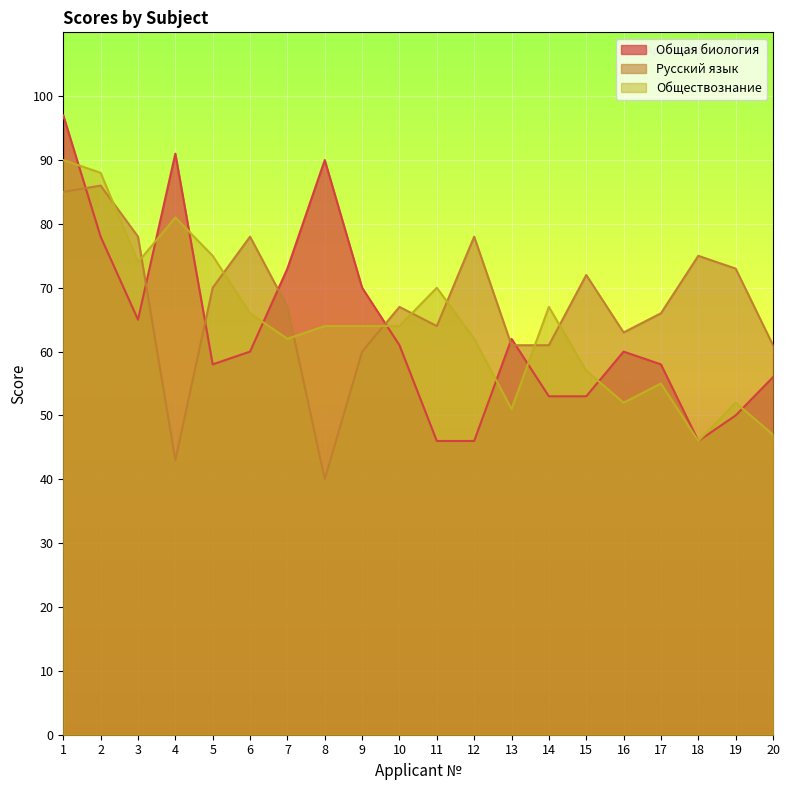

At which label does Общая биология reach its minimum?

11